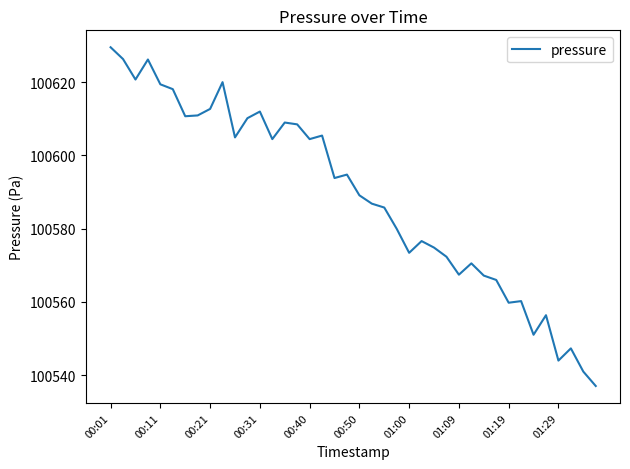

What is the difference between the maximum and minimum values?

92.5